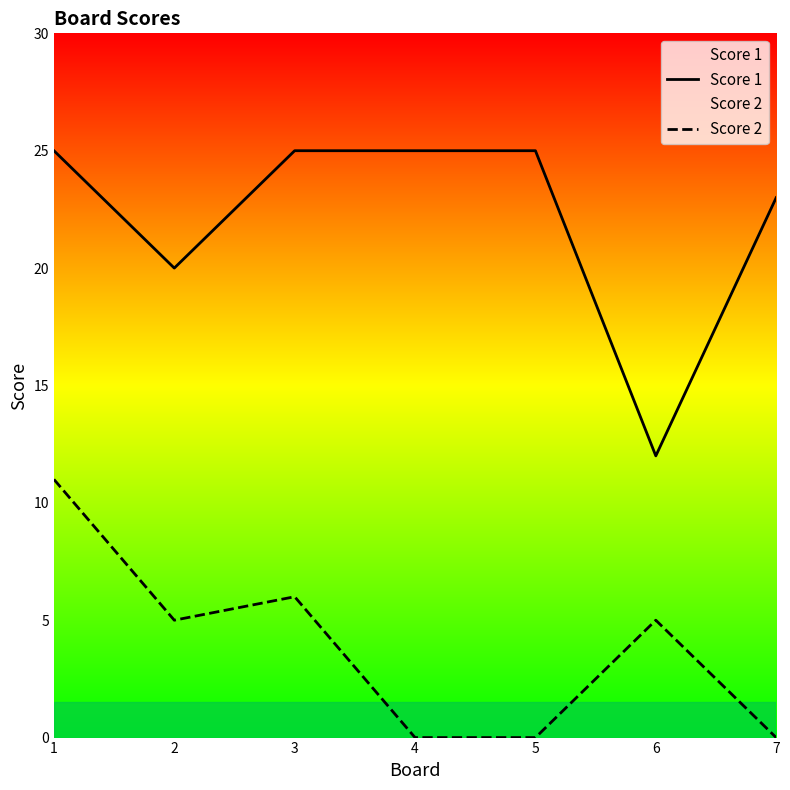

Is it true that Score 2 equals 7 at 4?

False